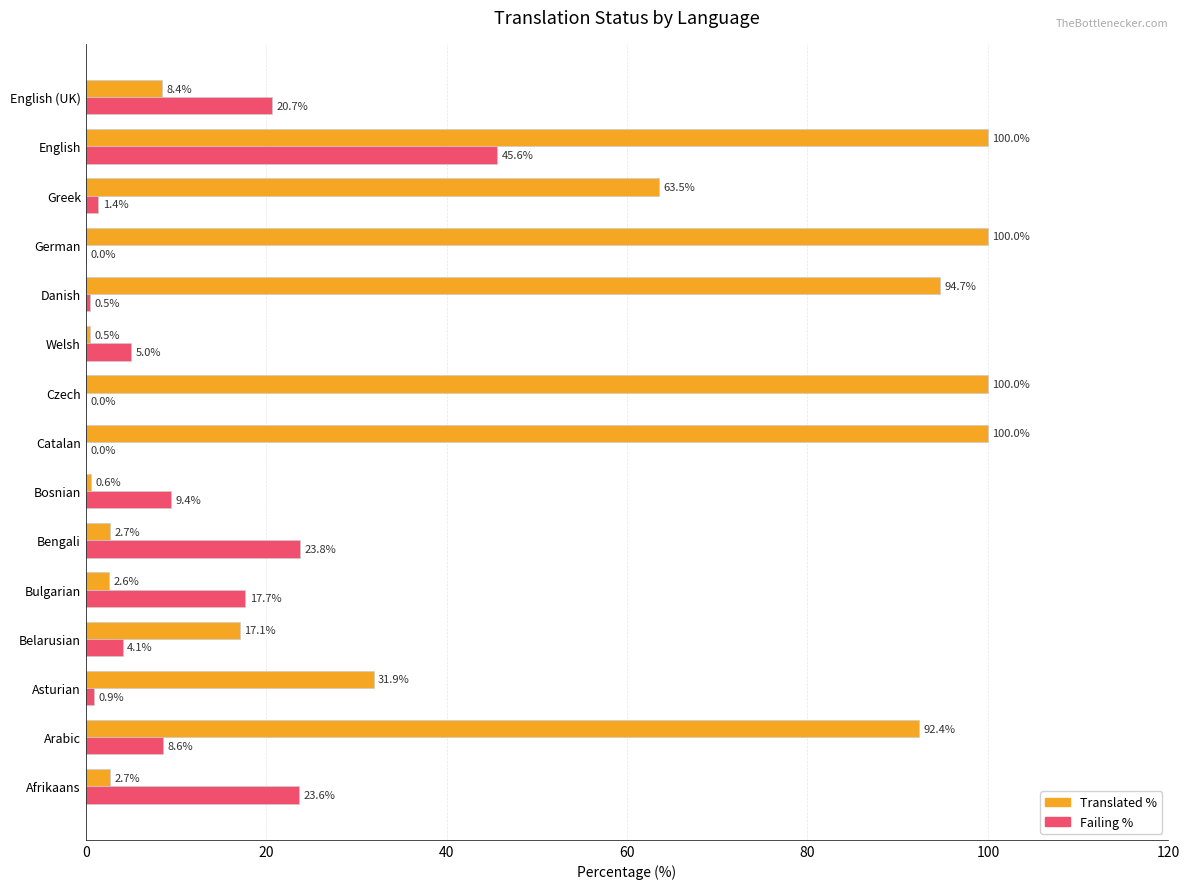

What is the total value across all series at Bulgarian?

20.3